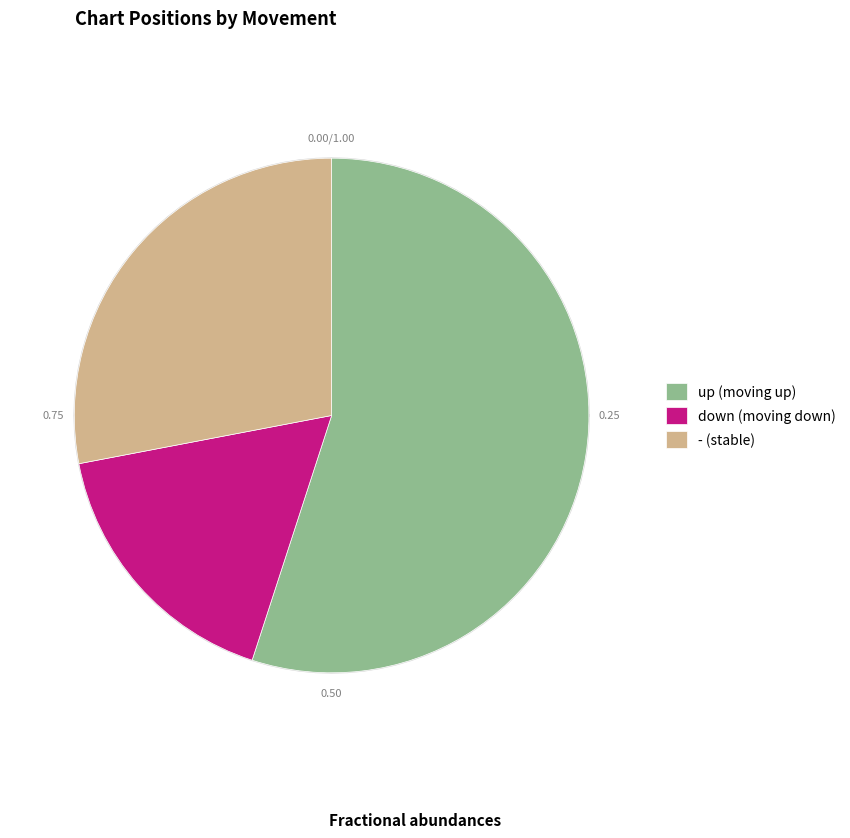

To the nearest percent, what is the difference between the largest and smallest slice percentages?

38%